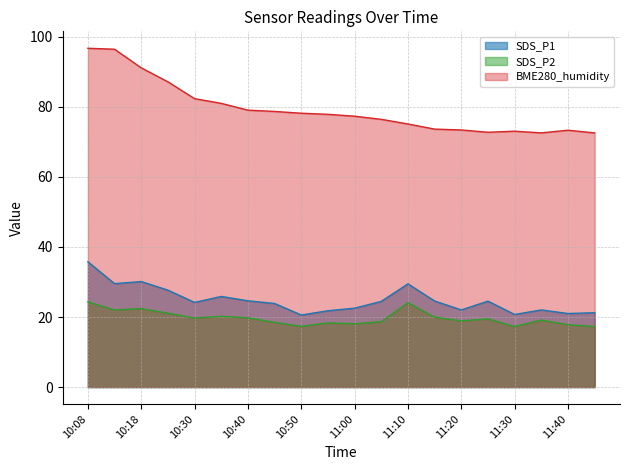

What is the highest value of the SDS_P1 series?

35.8